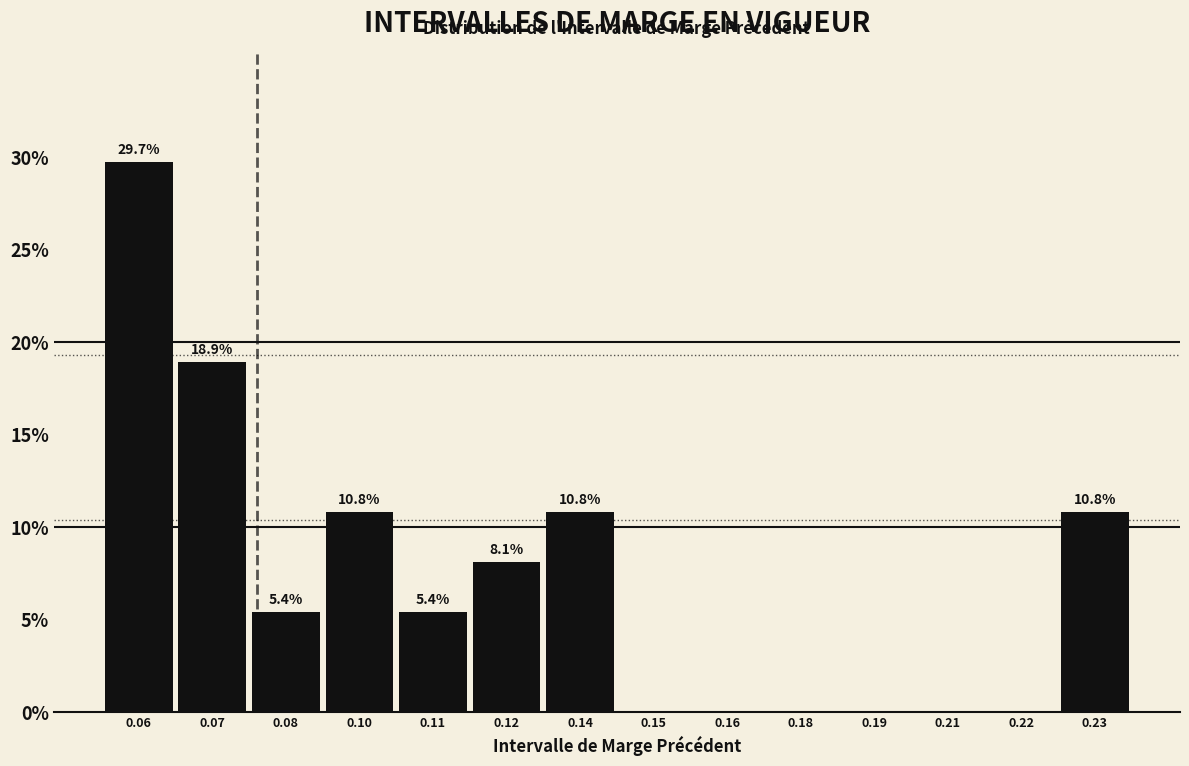

Reading left to right, transcribe all the data shown in this chart.

0.06=29.7	0.07=18.9	0.08=5.4	0.10=10.8	0.11=5.4	0.12=8.1	0.14=10.8	0.15=0.0	0.16=0.0	0.18=0.0	0.19=0.0	0.21=0.0	0.22=0.0	0.23=10.8